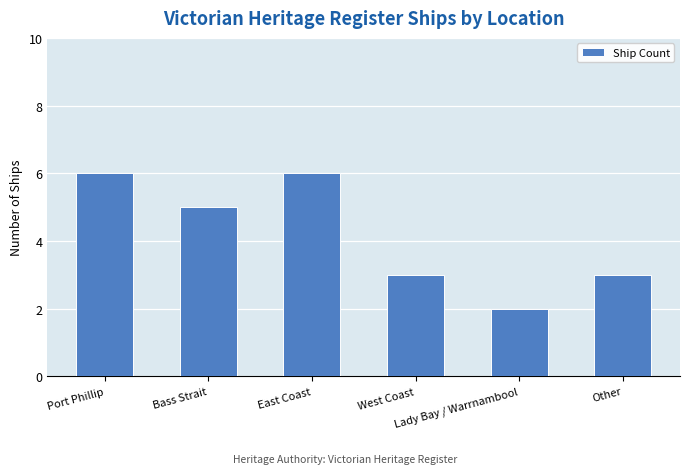

What is the difference between the values at East Coast and Bass Strait?

1